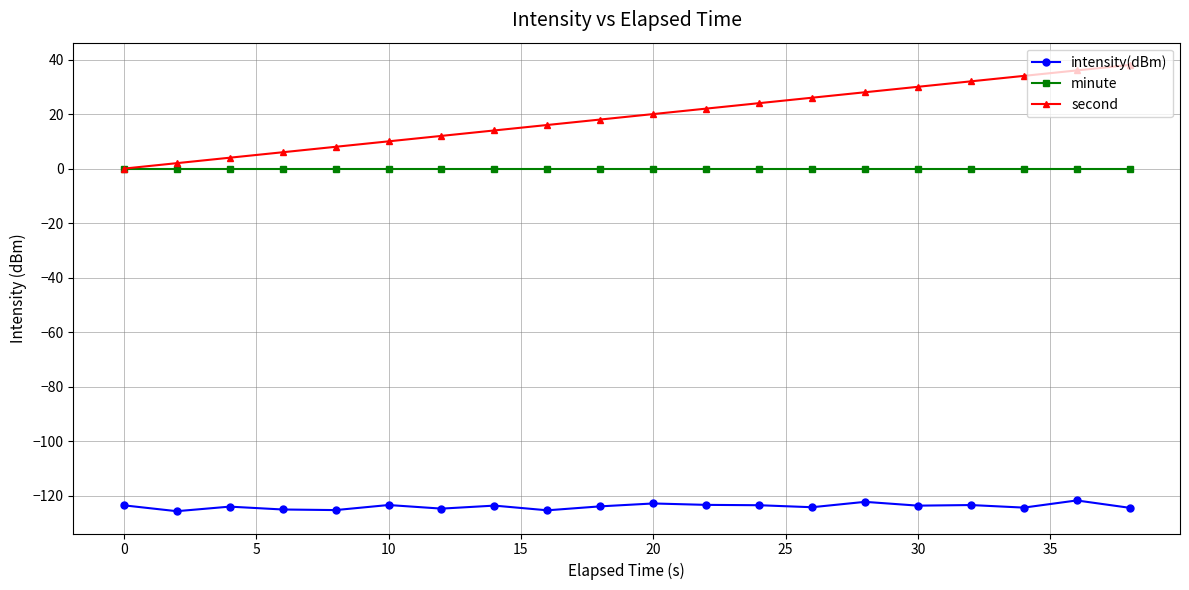

What is the greatest value displayed?

38.0